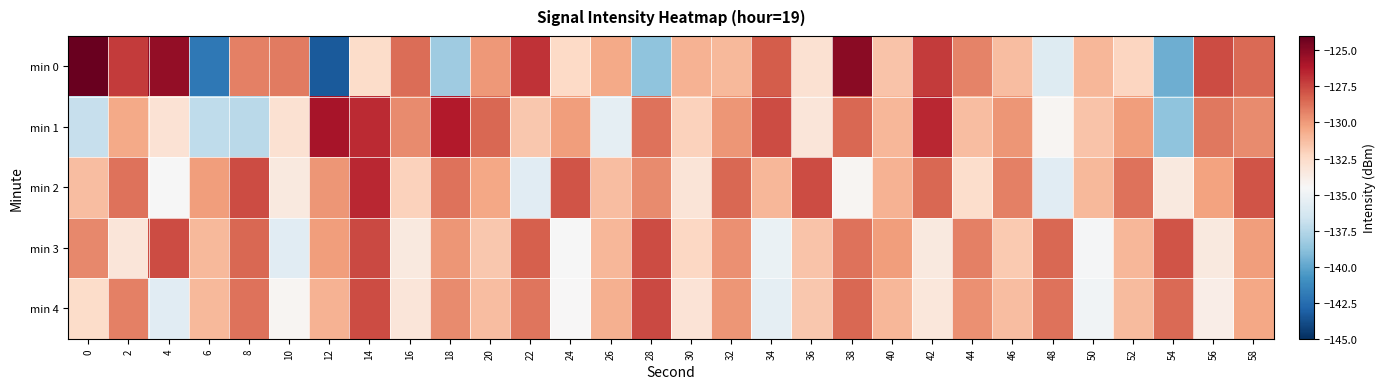

Reading left to right, what are all the values shown in this chart?

min 0: 0=-124.1	2=-127.2	4=-125.3	6=-142.0	8=-129.2	10=-129.0	12=-143.3	14=-132.6	16=-128.6	18=-138.2	20=-130.0	22=-126.9	24=-132.4	26=-130.5	28=-138.8	30=-130.9	32=-131.1	34=-128.1	36=-132.9	38=-125.0	40=-131.5	42=-127.1	44=-129.3	46=-131.3	48=-135.9	50=-131.0	52=-132.2	54=-139.6	56=-127.6	58=-128.6
min 1: 0=-136.9	2=-130.5	4=-133.0	6=-137.1	8=-137.3	10=-132.9	12=-125.8	14=-126.6	16=-129.5	18=-126.1	20=-128.4	22=-131.7	24=-130.1	26=-135.4	28=-128.8	30=-132.1	32=-129.9	34=-127.7	36=-133.2	38=-128.4	40=-131.0	42=-126.5	44=-131.2	46=-129.9	48=-134.3	50=-131.5	52=-130.1	54=-138.8	56=-129.0	58=-129.5
min 2: 0=-131.2	2=-128.8	4=-134.6	6=-130.1	8=-127.7	10=-133.5	12=-129.9	14=-126.5	16=-132.1	18=-128.8	20=-130.4	22=-135.7	24=-127.9	26=-131.2	28=-129.6	30=-133.1	32=-128.5	34=-131.0	36=-127.7	38=-134.3	40=-130.9	42=-128.4	44=-132.7	46=-129.2	48=-135.7	50=-131.1	52=-128.8	54=-133.5	56=-130.2	58=-127.9
min 3: 0=-129.5	2=-133.2	4=-127.7	6=-131.1	8=-128.4	10=-135.7	12=-130.1	14=-127.5	16=-133.5	18=-129.9	20=-131.7	22=-128.2	24=-134.6	26=-131.0	28=-127.7	30=-132.3	32=-129.7	34=-135.2	36=-131.5	38=-128.8	40=-130.1	42=-133.5	44=-129.2	46=-131.8	48=-128.4	50=-134.7	52=-131.0	54=-127.9	56=-133.5	58=-130.1
min 4: 0=-132.6	2=-129.2	4=-135.7	6=-131.1	8=-128.8	10=-134.3	12=-130.9	14=-127.7	16=-133.2	18=-129.6	20=-131.2	22=-128.9	24=-134.5	26=-130.8	28=-127.5	30=-133.1	32=-129.9	34=-135.4	36=-131.7	38=-128.4	40=-131.0	42=-133.3	44=-129.7	46=-131.2	48=-128.8	50=-134.9	52=-131.2	54=-128.5	56=-133.8	58=-130.4